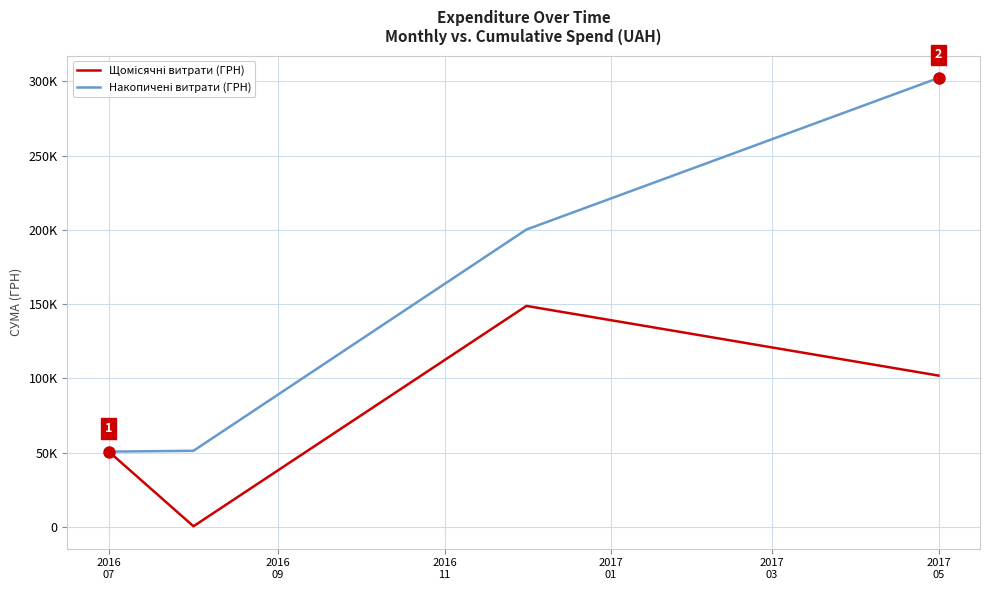

Is this an area chart (filled region under the line)?

No